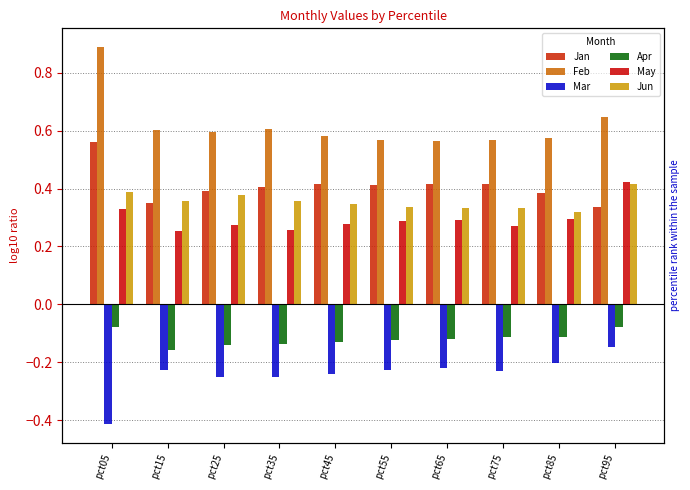

Where is Jan nearest to the value 0?

pct95